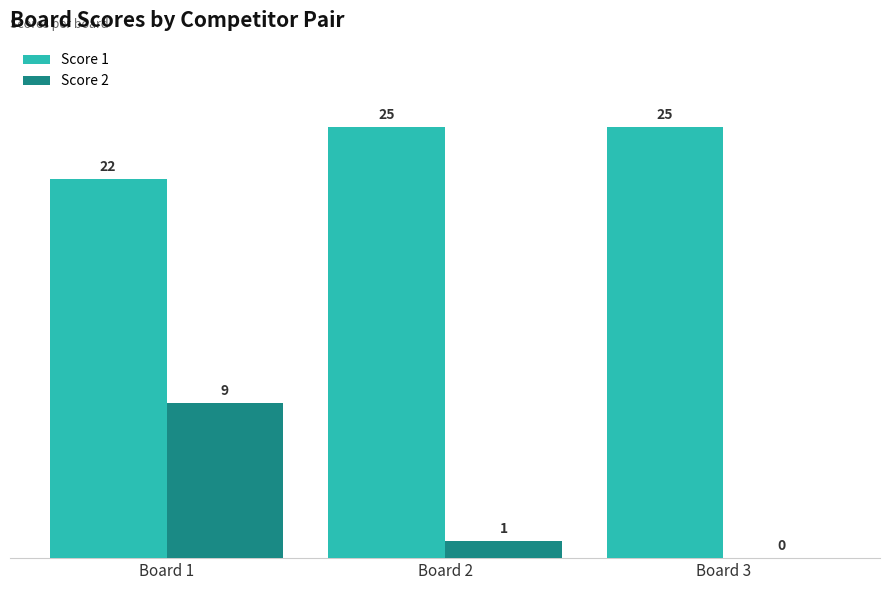

What is the highest value of the Score 2 series?

9